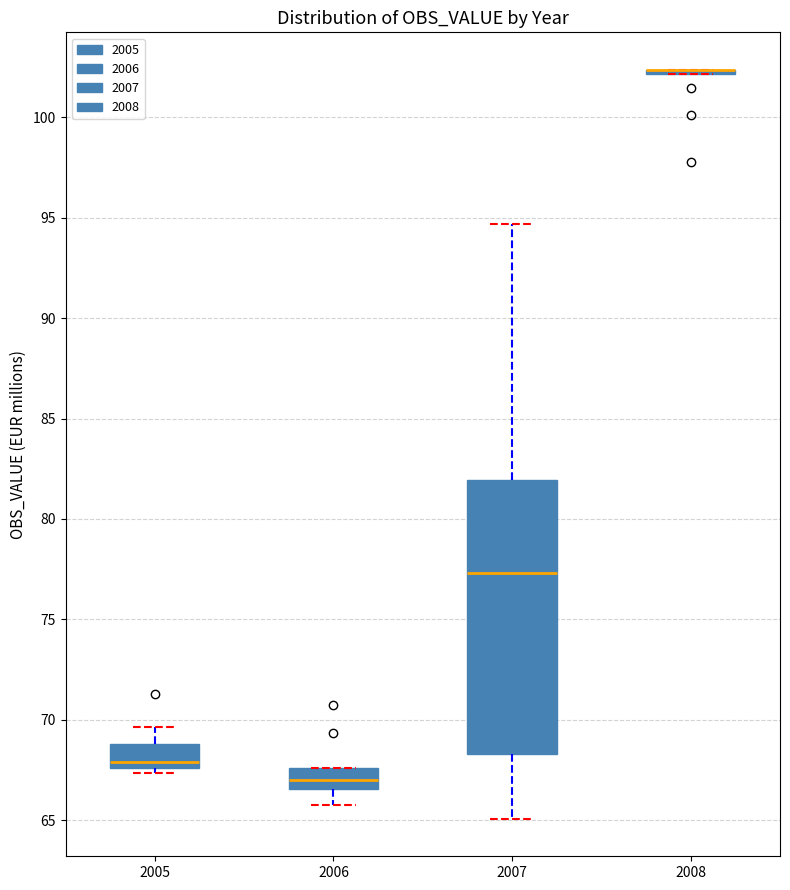

Where is the upper edge of the box at x = 2007 on the y-axis? The values are not printed on the chart, so give them approximately, as read against the axis.

82.0